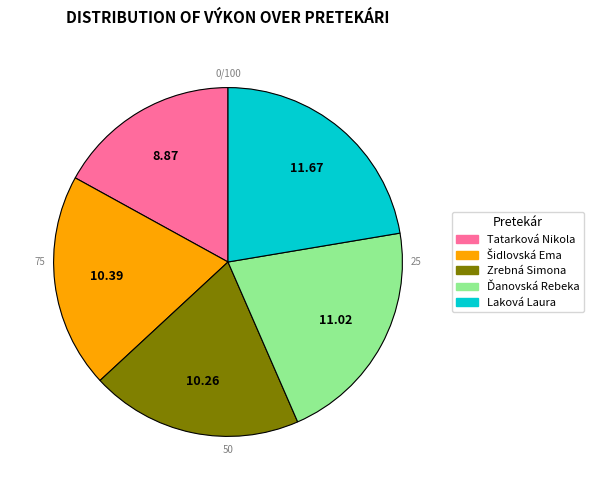

Approximately how many times larger is the value at Zrebná Simona compared to Ďanovská Rebeka?

0.9